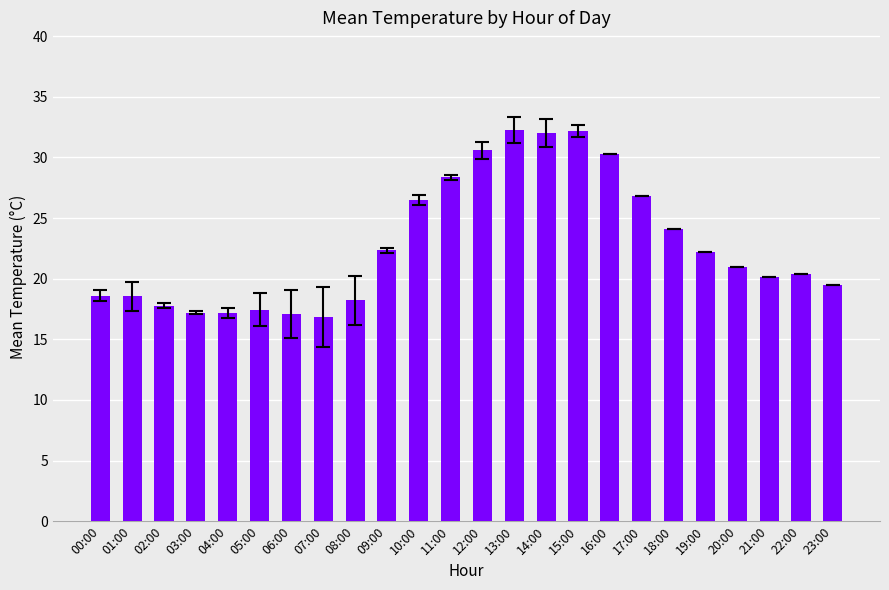

What is the label of the 9th bar from the right?

15:00